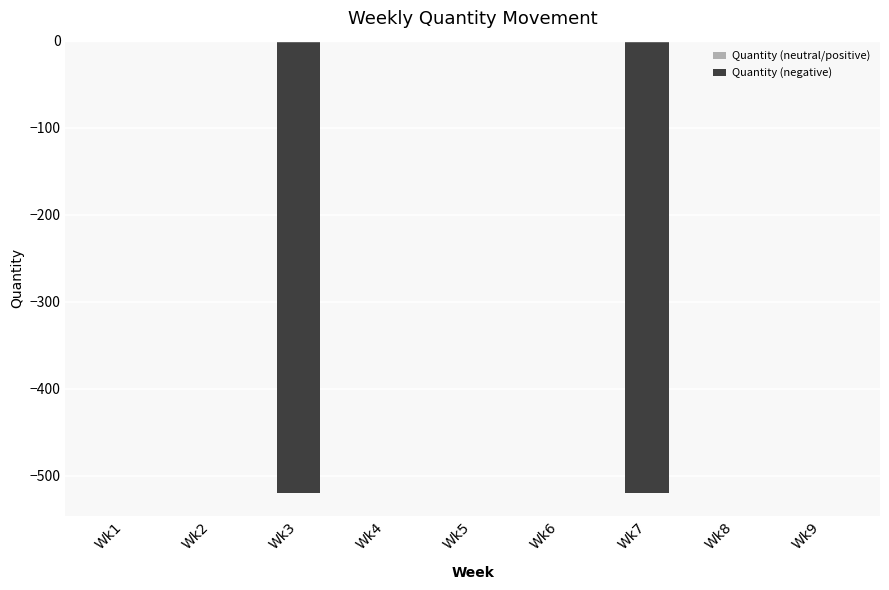

What is the change in value from Wk3 to Wk6?

+520